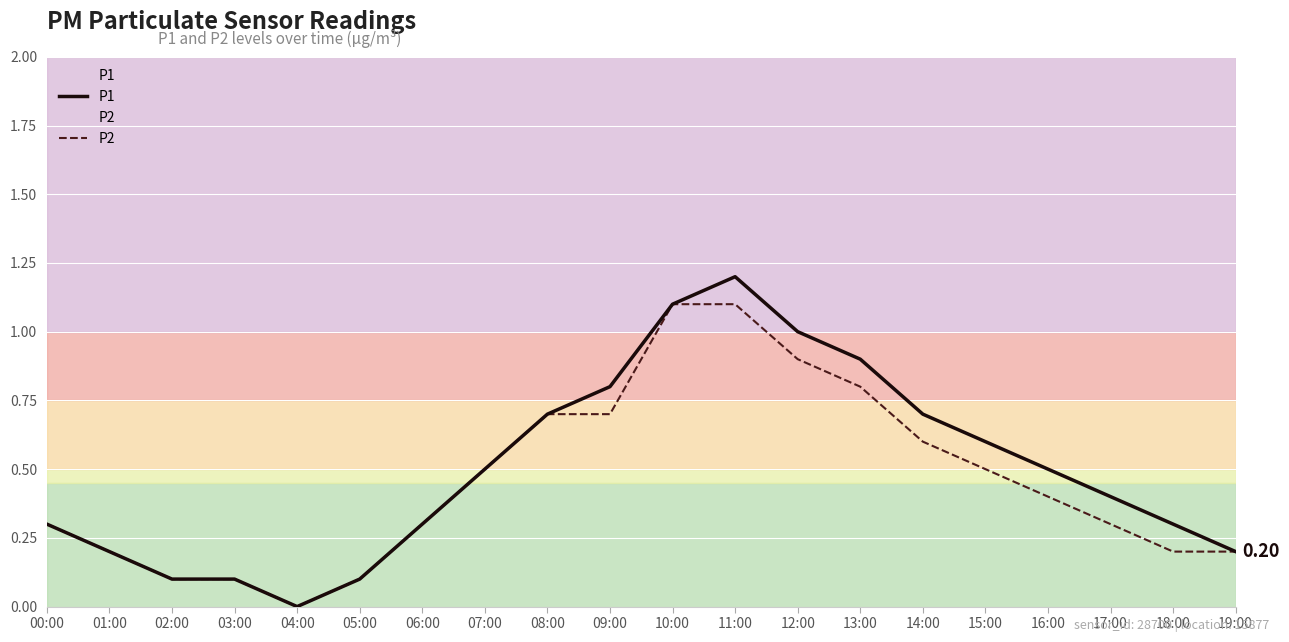

List the series in order of their overall mean, lowest first.

P2, P1